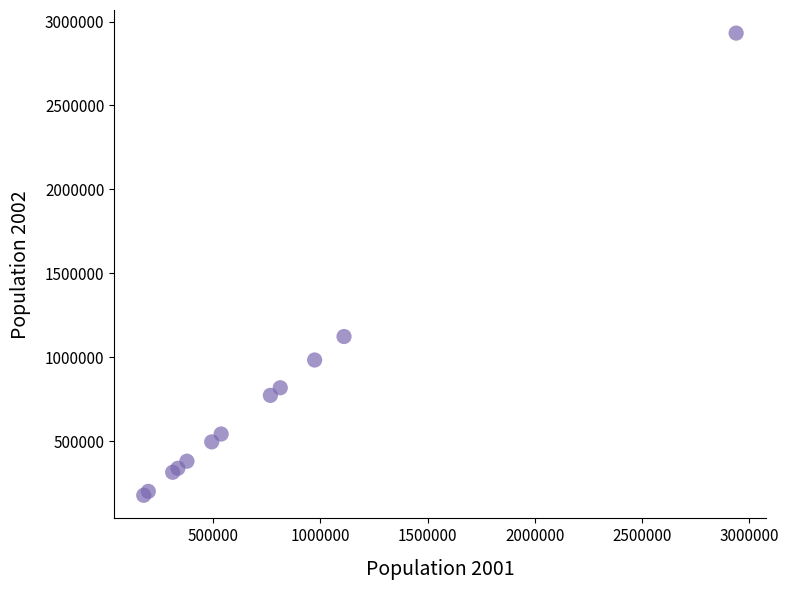

What Y value in the scatter plot is closest to 1553950?

1123005